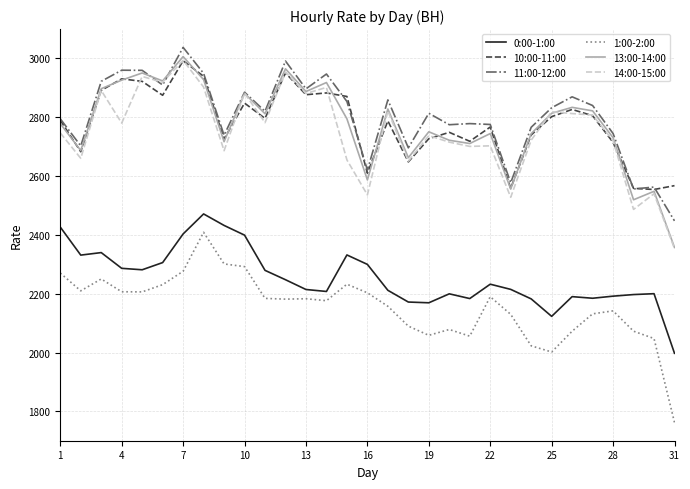

What is the minimum value shown in the chart?

1761.9